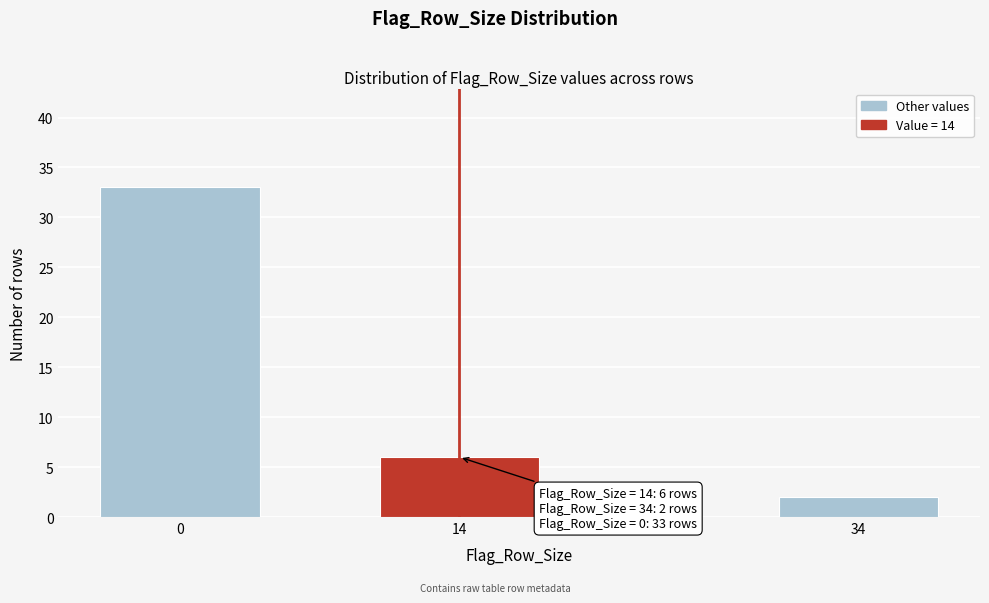

Reading left to right, extract all data points from this chart.

0=33	14=6	34=2